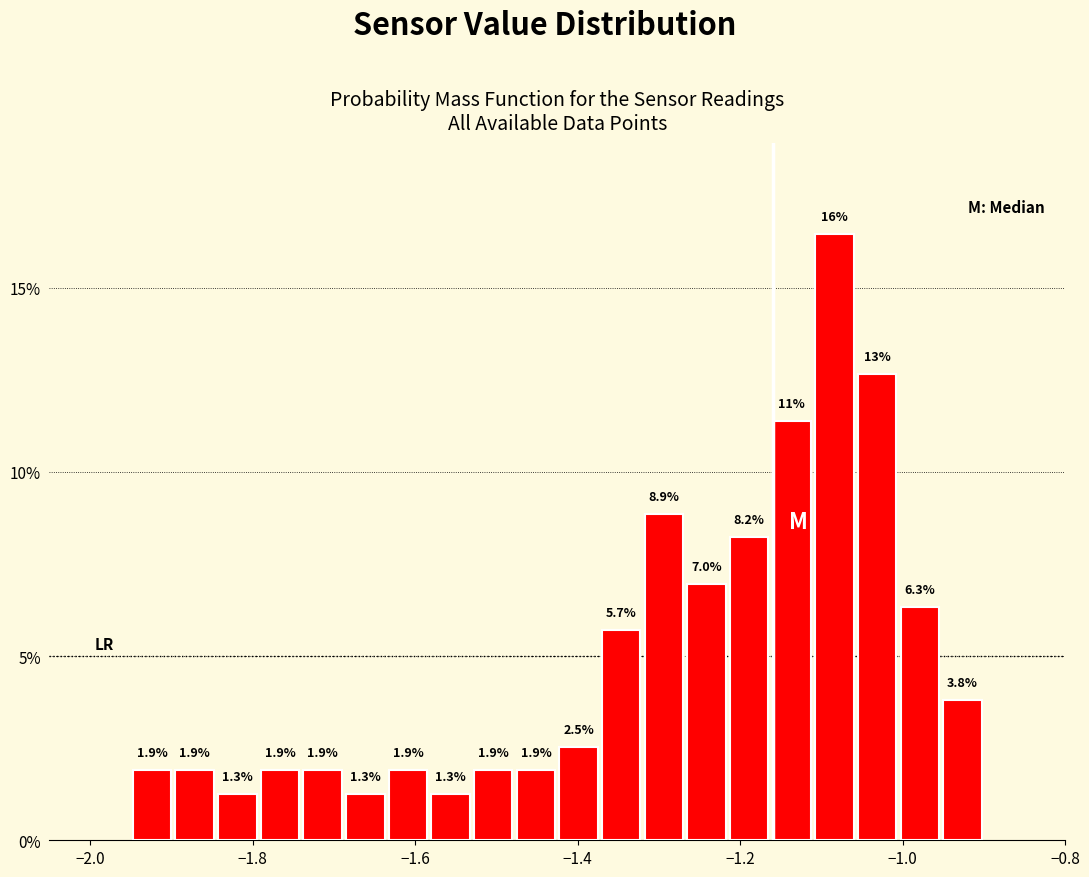

Around what value on the x-axis is the tallest bar? Give the approximate position of its centre, as read against the axis.

-1.08